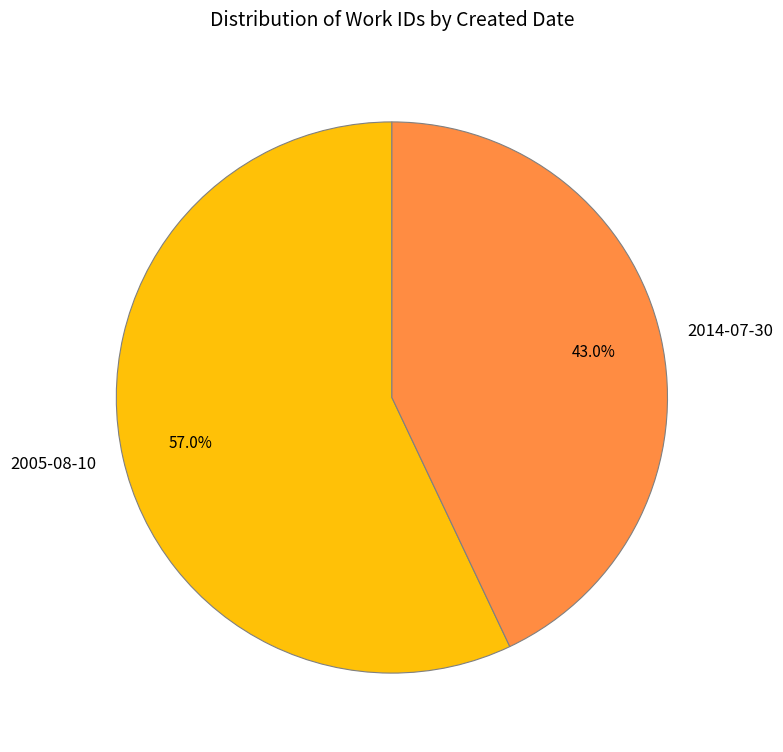

The 2014-07-30 slice represents 52% of the pie. True or false?

False